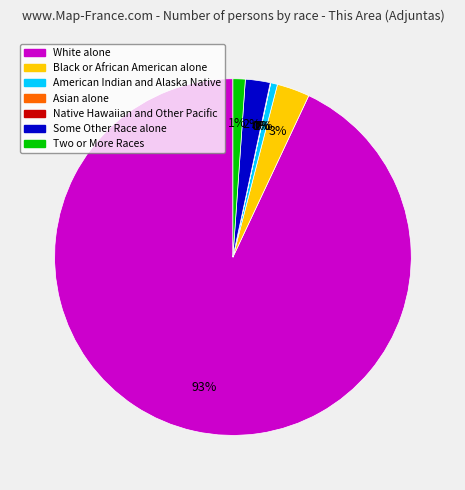

Rank the categories by value from lowest to highest.

Asian alone, Native Hawaiian and Other Pacific, American Indian and Alaska Native, Two or More Races, Some Other Race alone, Black or African American alone, White alone